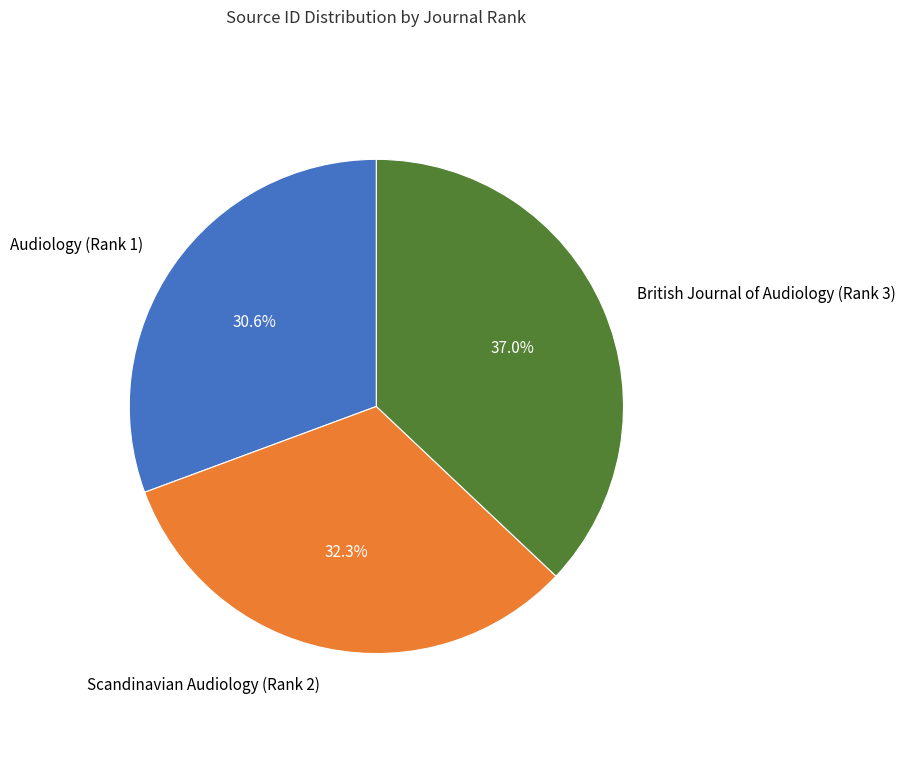

Rank the categories by value from lowest to highest.

Audiology (Rank 1), Scandinavian Audiology (Rank 2), British Journal of Audiology (Rank 3)